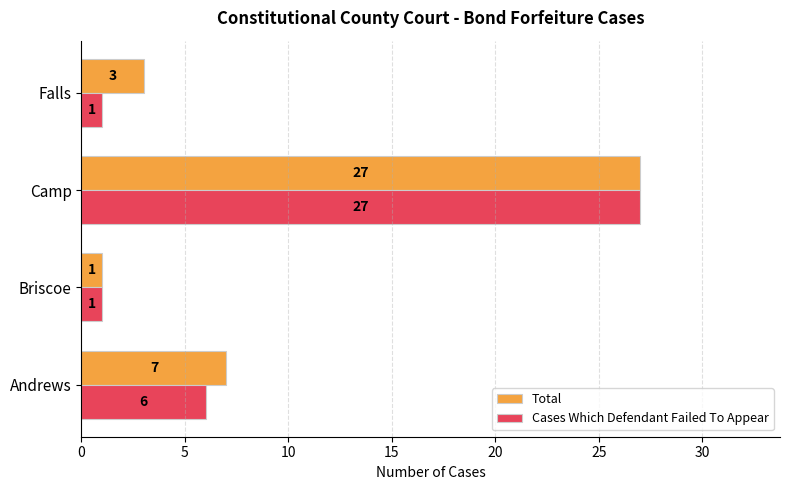

Rank the series at Falls from lowest to highest value.

Cases Which Defendant Failed To Appear, Total